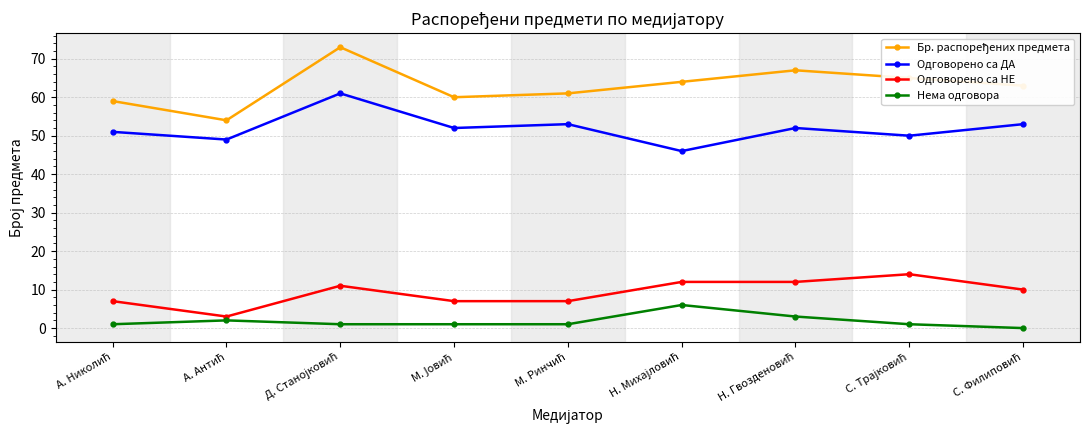

What is the minimum value for Одговорено са НЕ?

3